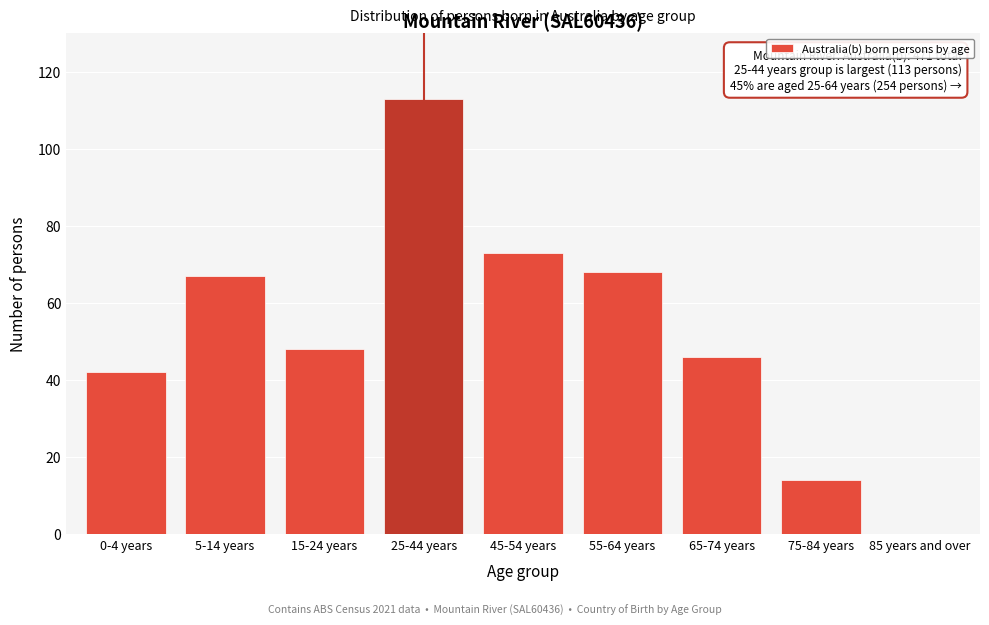

Reading left to right, extract all data points from this chart.

0-4 years=42	5-14 years=67	15-24 years=48	25-44 years=113	45-54 years=73	55-64 years=68	65-74 years=46	75-84 years=14	85 years and over=0